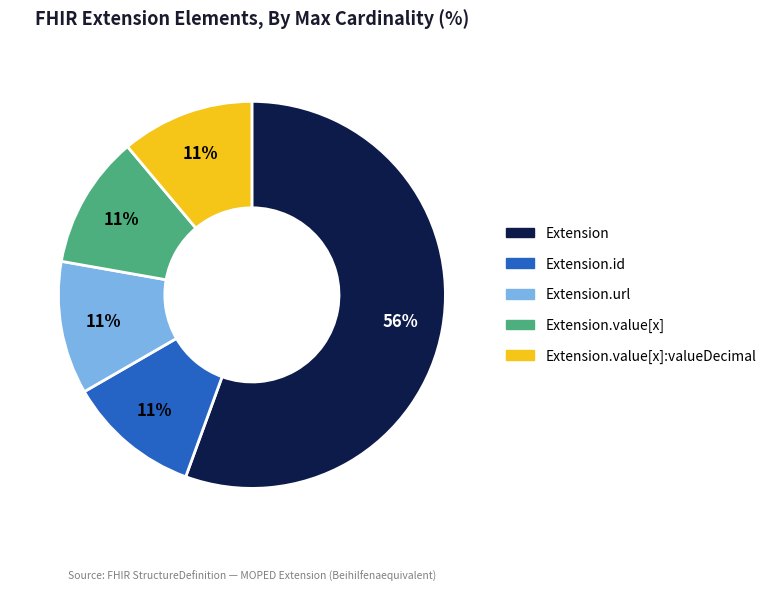

To the nearest percent, what is the average slice percentage?

20%